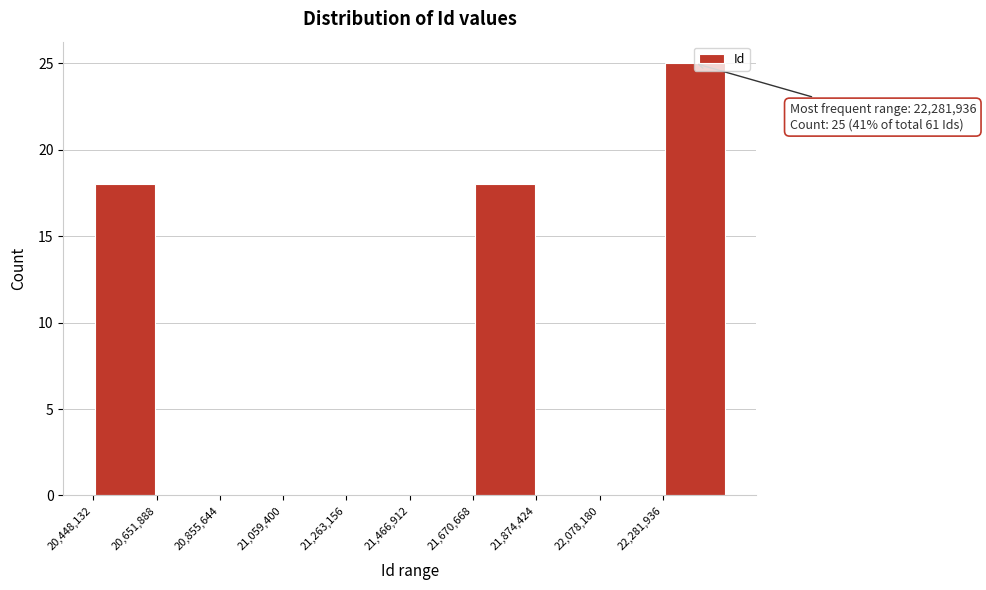

Over which range of the x-axis is the bar tallest?

22300000 to 22500000